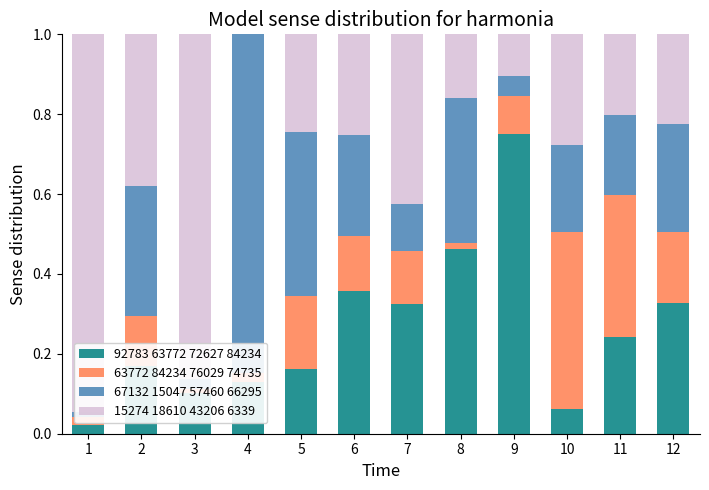

Which series has the largest total across all categories?

15274 18610 43206 6339